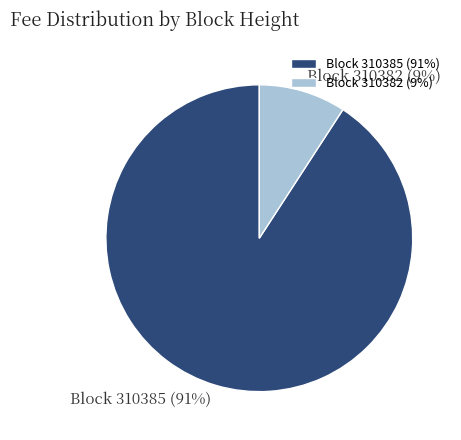

Does Block 310385 (91%) account for over 50% of the chart?

Yes